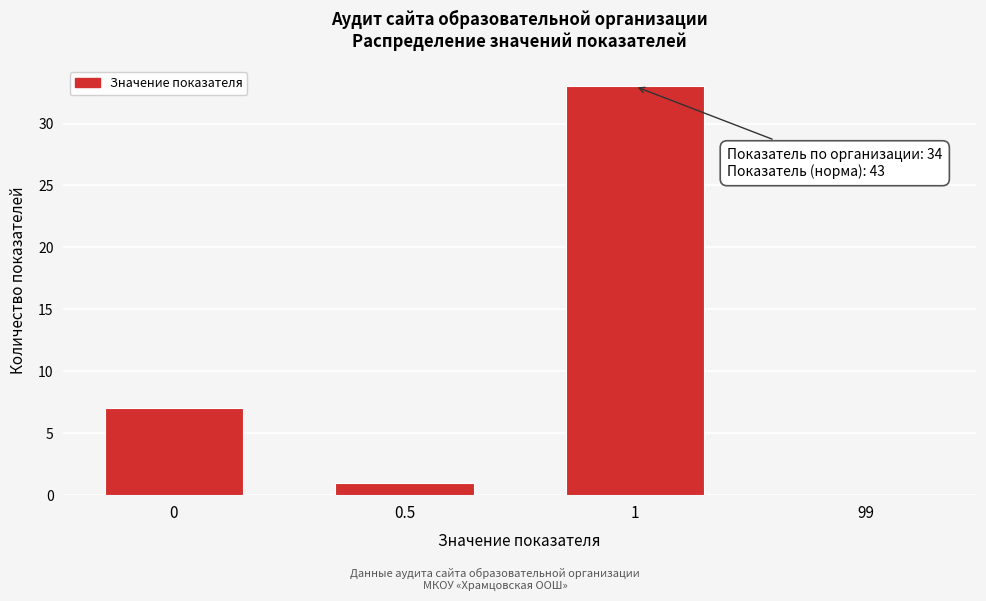

Reading left to right, list all the values displayed in this chart.

0=7	0.5=1	1=33	99=0